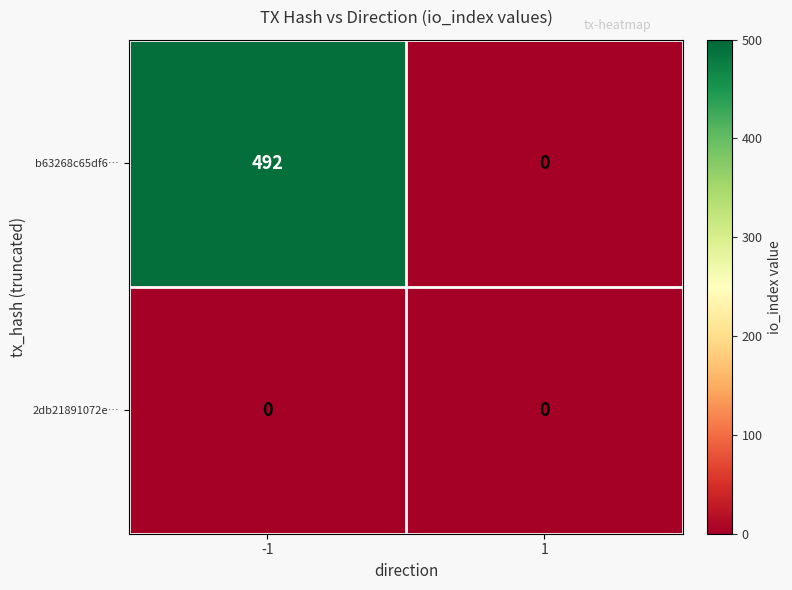

The value of 2db21891072e… at 1 is 0. True or false?

True